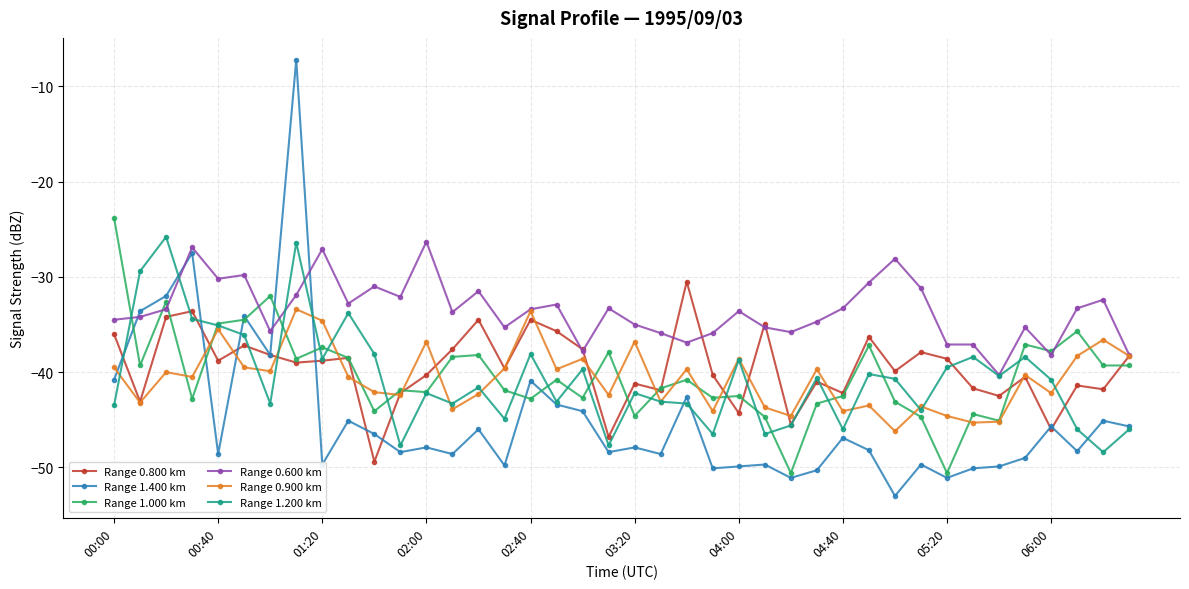

What is the value of the Range 1.000 km point at the 2nd from the left?

-39.3